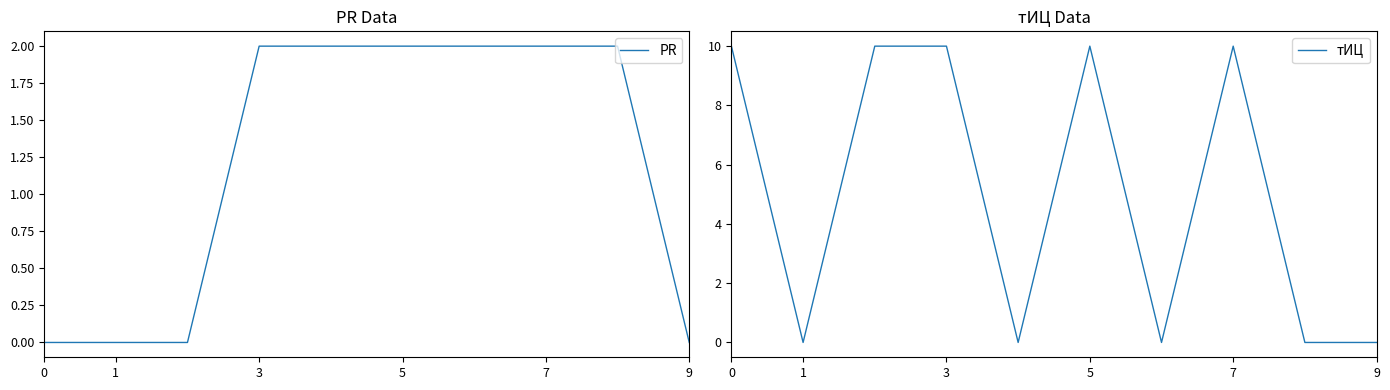

How many positive values does the PR series have?

6